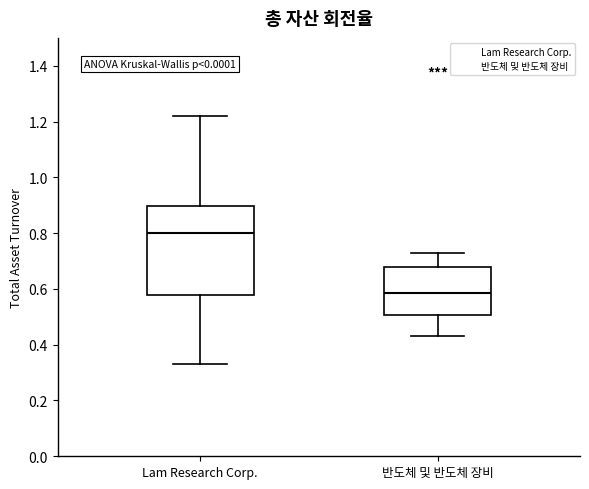

Reading left to right, read every box against the y-axis: the position of its median line, the range the box covers, and the ends of its whiskers. The values are not printed on the chart, so give them approximately, as read against the axis.

Lam Research Corp.: median 0.80, box 0.58 to 0.90, whiskers 0.34 to 1.22
반도체 및 반도체 장비: median 0.58, box 0.50 to 0.68, whiskers 0.44 to 0.74